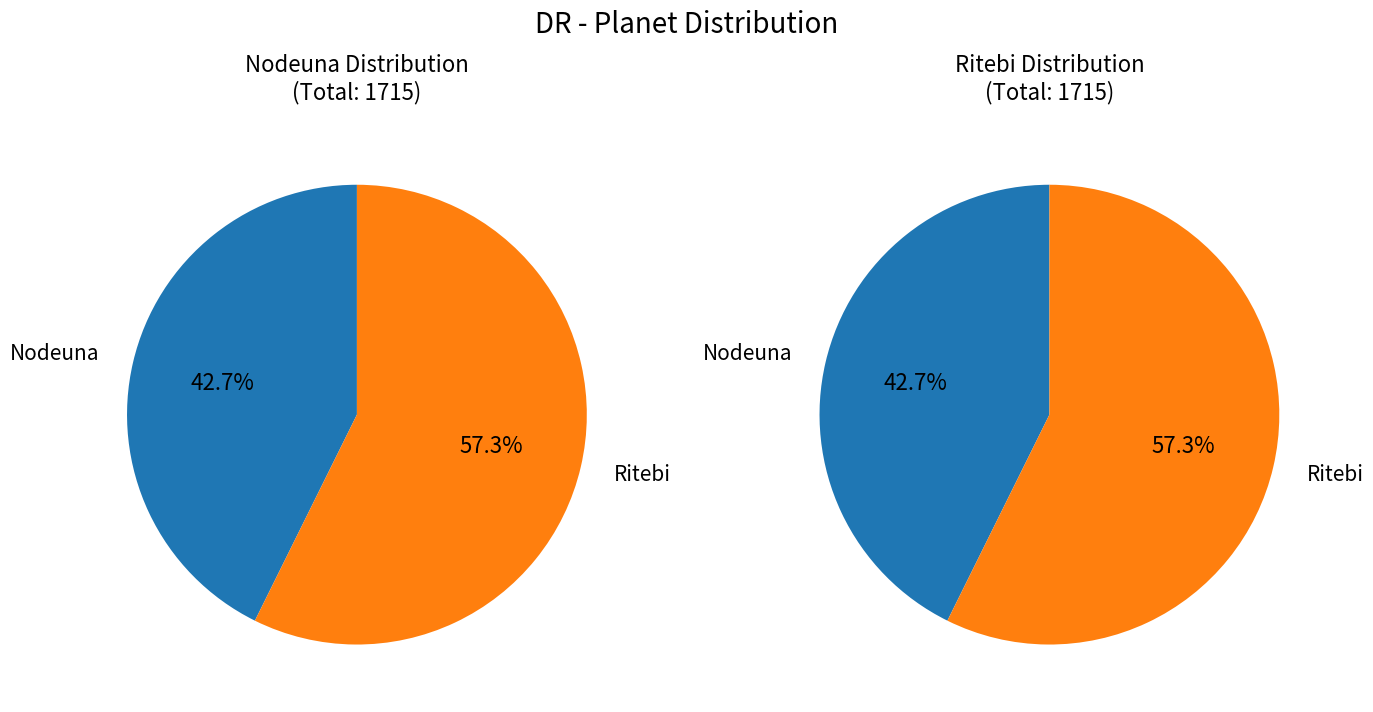

Between Nodeuna and Ritebi, which is larger?

Ritebi